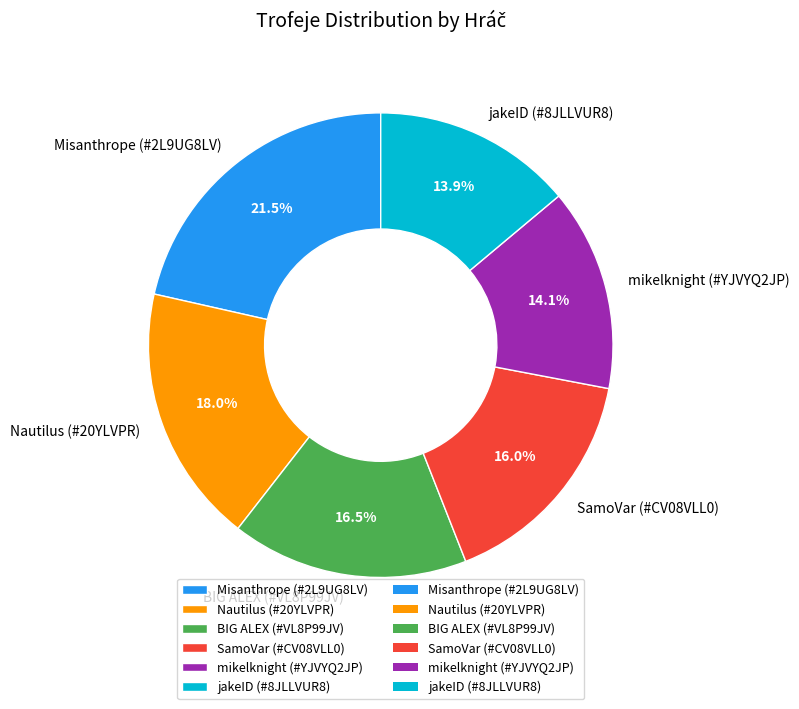

Approximately how many times larger is the value at SamoVar (#CV08VLL0) compared to BIG ALEX (#VL8P99JV)?

1.0